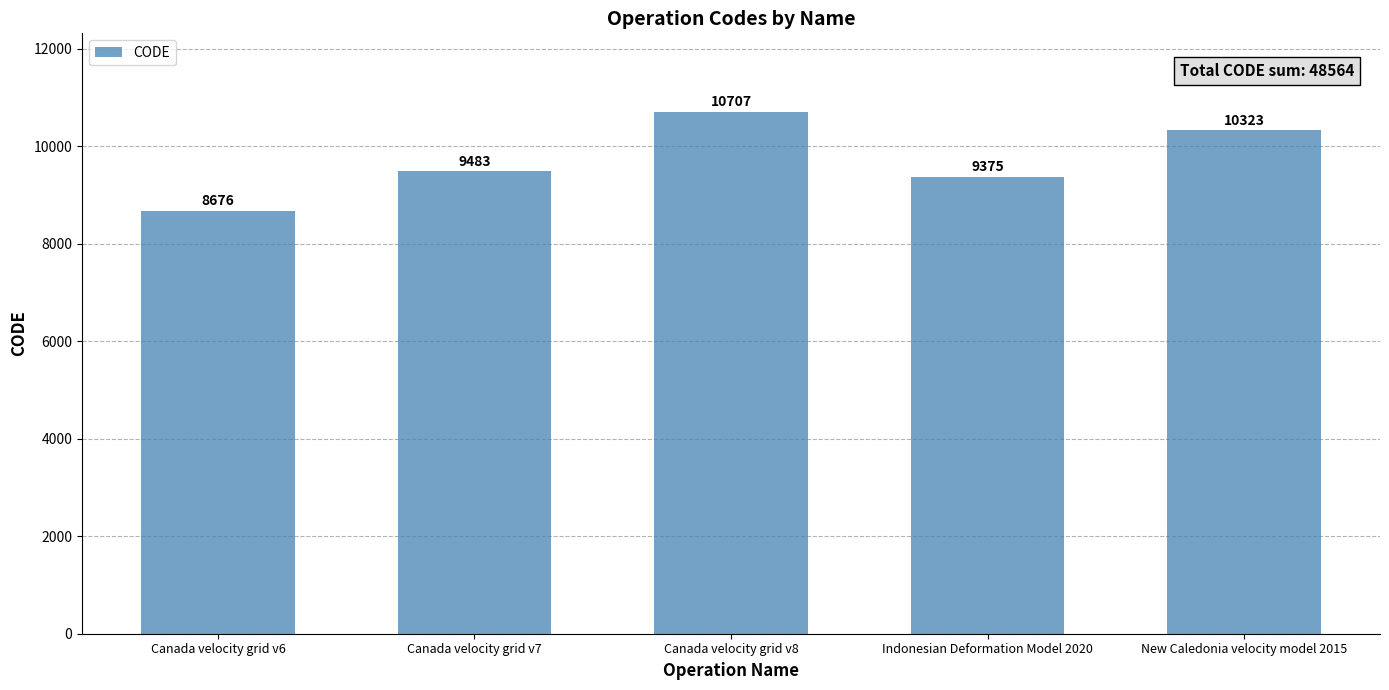

At which category does the chart reach its peak across all series?

Canada velocity grid v8